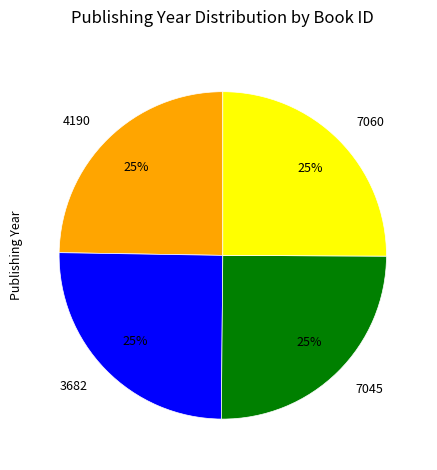

Does 4190 represent more than half of the total?

No